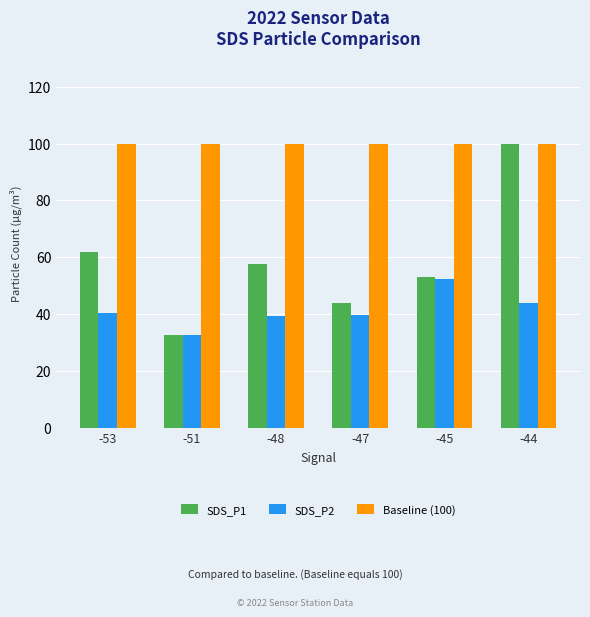

What is the difference between the maximum and minimum values in the SDS_P1 series?

67.2